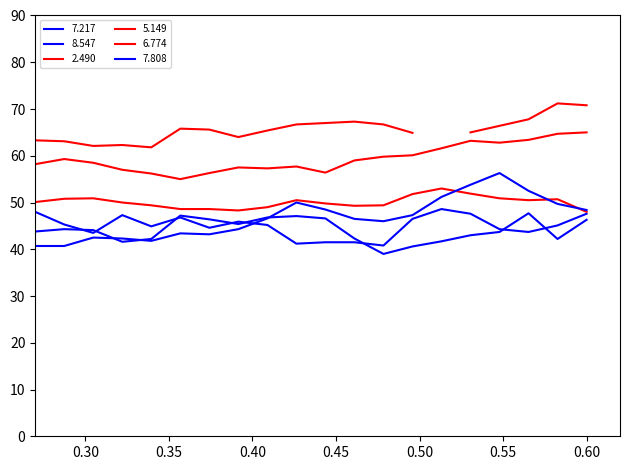

How many values in the 7.217 series exceed 44?

10